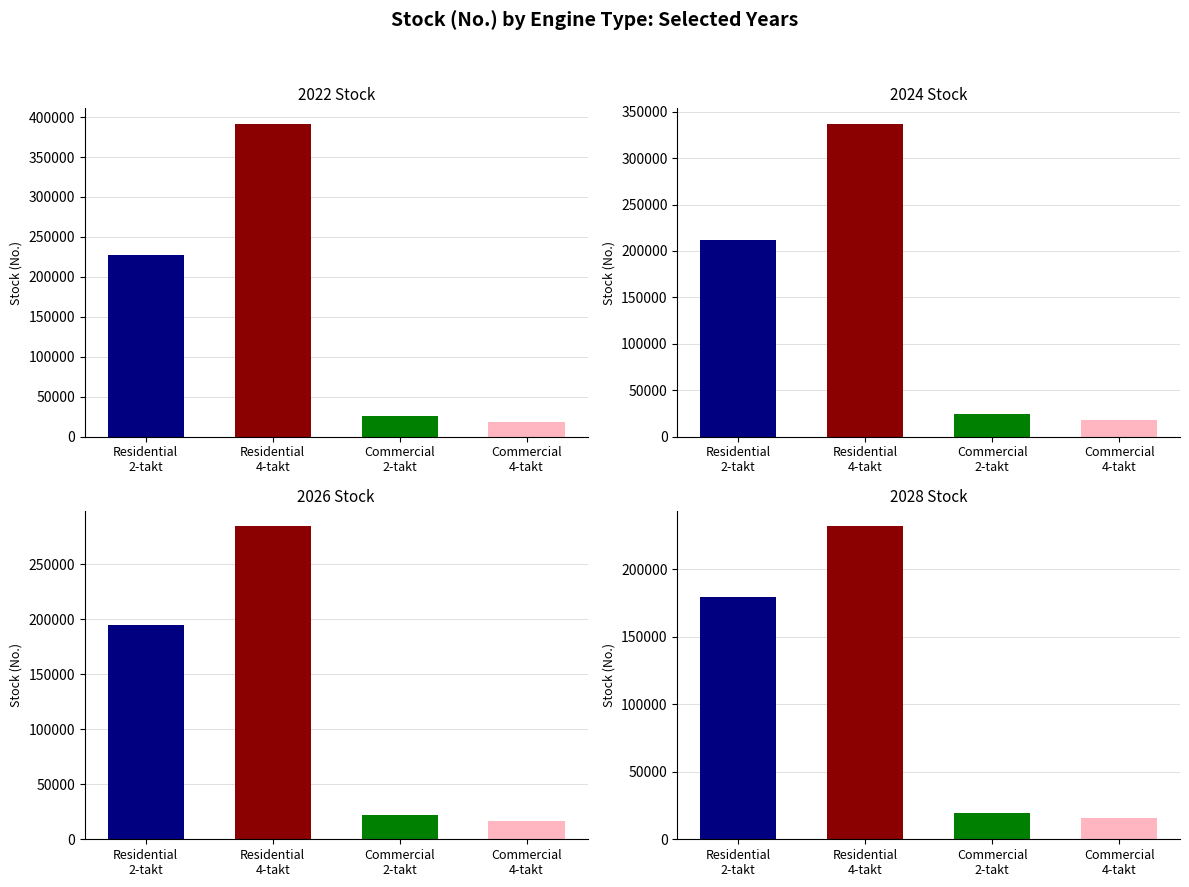

How many data points in 2024 are less than 211274?

2